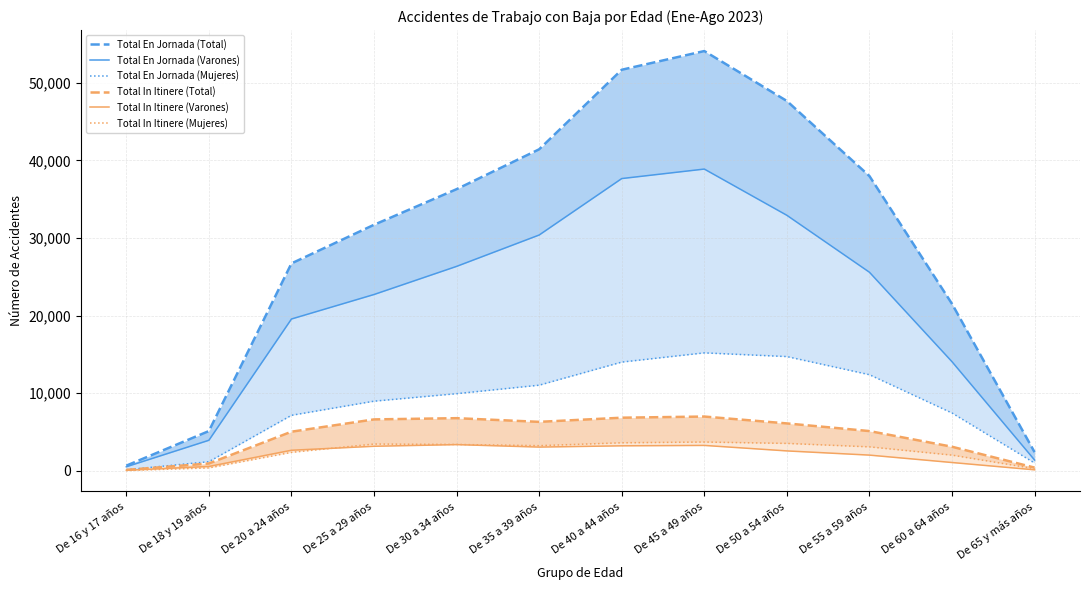

What are all the series names shown in the legend?

Total En Jornada (Total), Total En Jornada (Varones), Total En Jornada (Mujeres), Total In Itinere (Total), Total In Itinere (Varones), Total In Itinere (Mujeres)